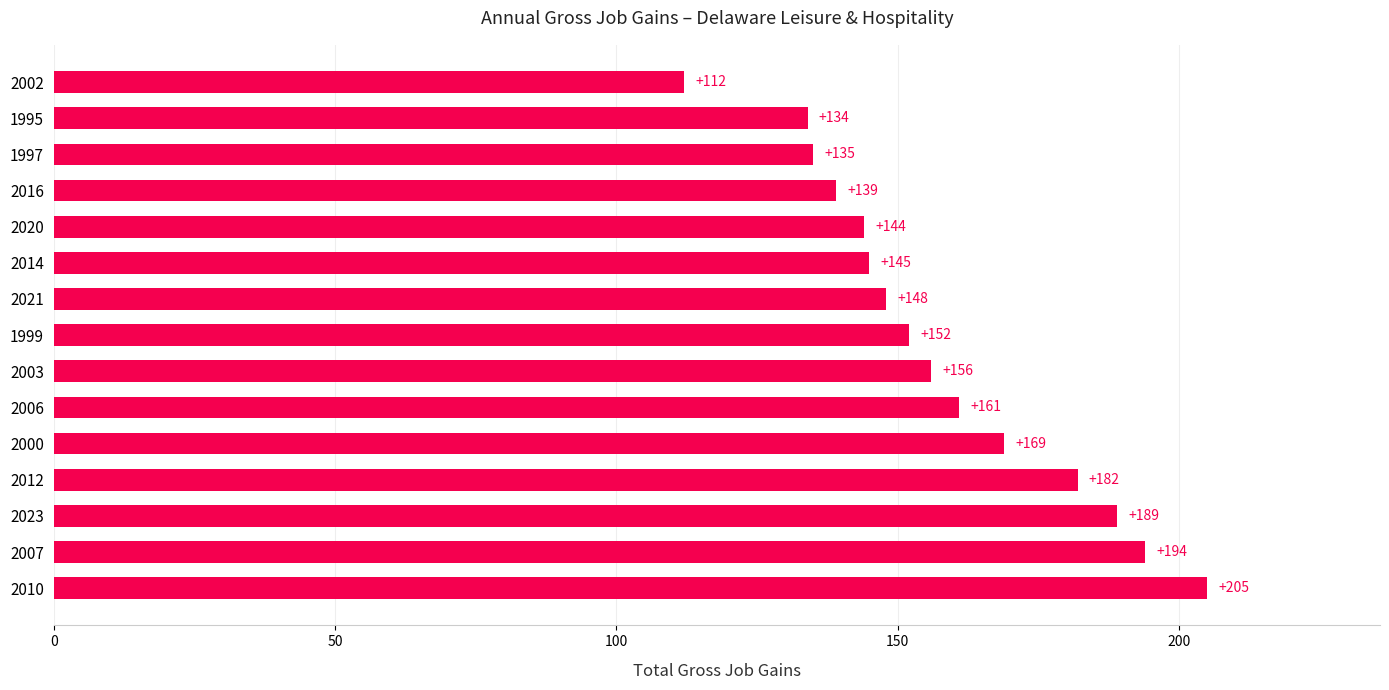

Reading bottom to top, list all the values displayed in this chart.

2010=205	2007=194	2023=189	2012=182	2000=169	2006=161	2003=156	1999=152	2021=148	2014=145	2020=144	2016=139	1997=135	1995=134	2002=112